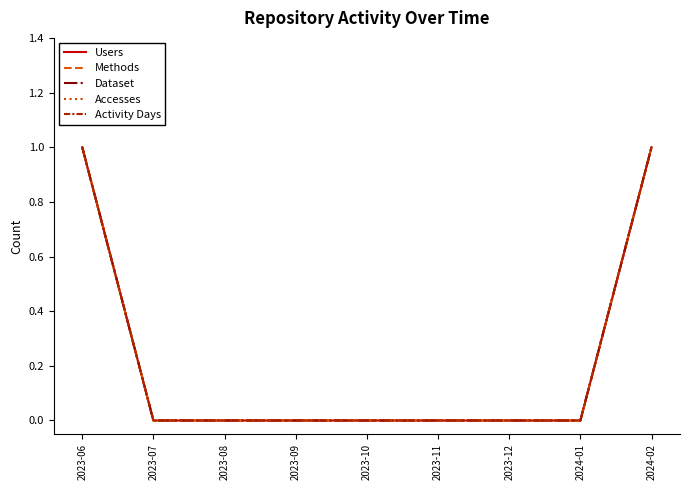

Is this an area chart (filled region under the line)?

No